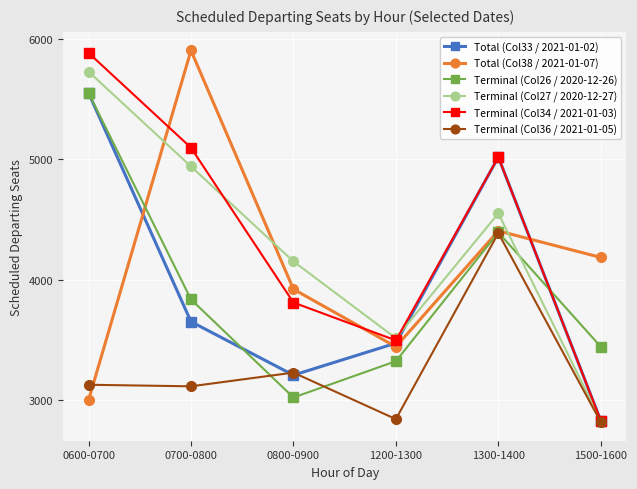

Which series has the largest range (max minus min)?

Terminal (Col34 / 2021-01-03)